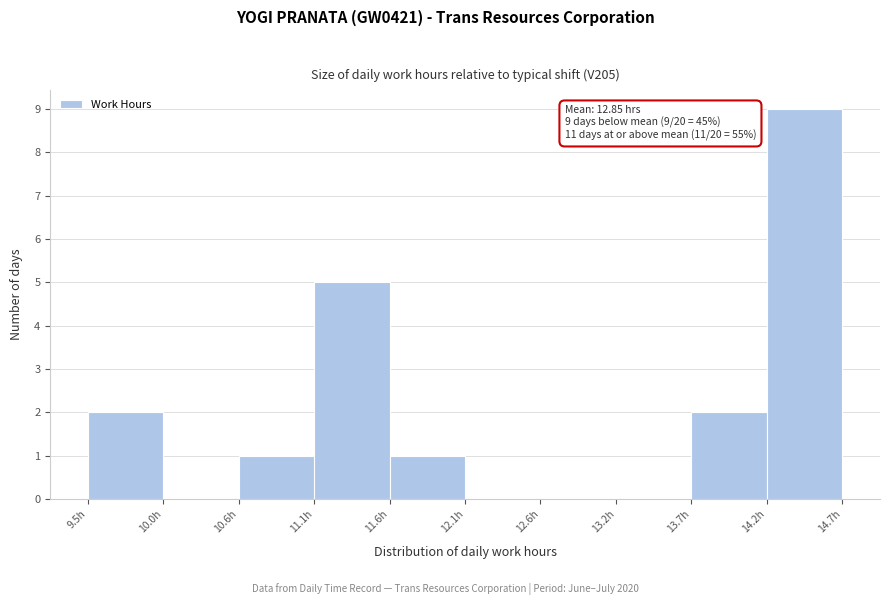

Which range on the x-axis has the tallest bar?

14.2 to 14.7